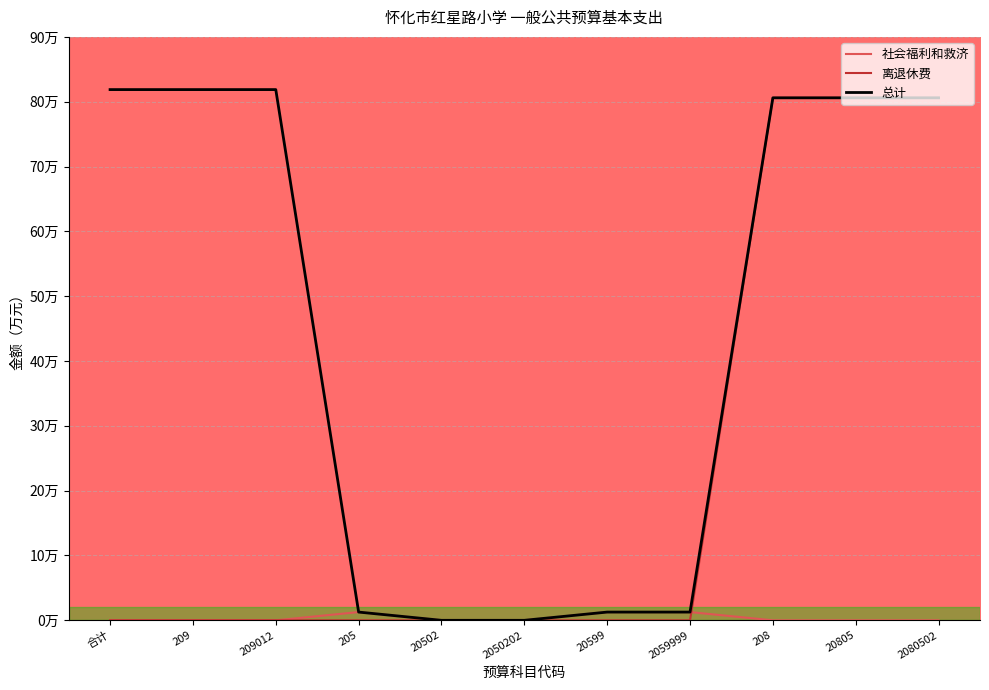

What is the label of the 4th point from the right?

2059999